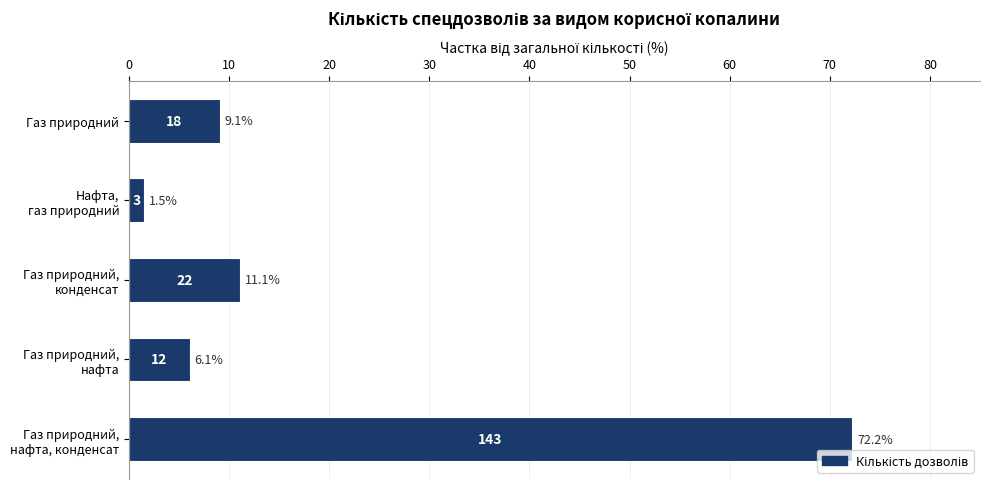

What is the greatest value displayed?

72.2